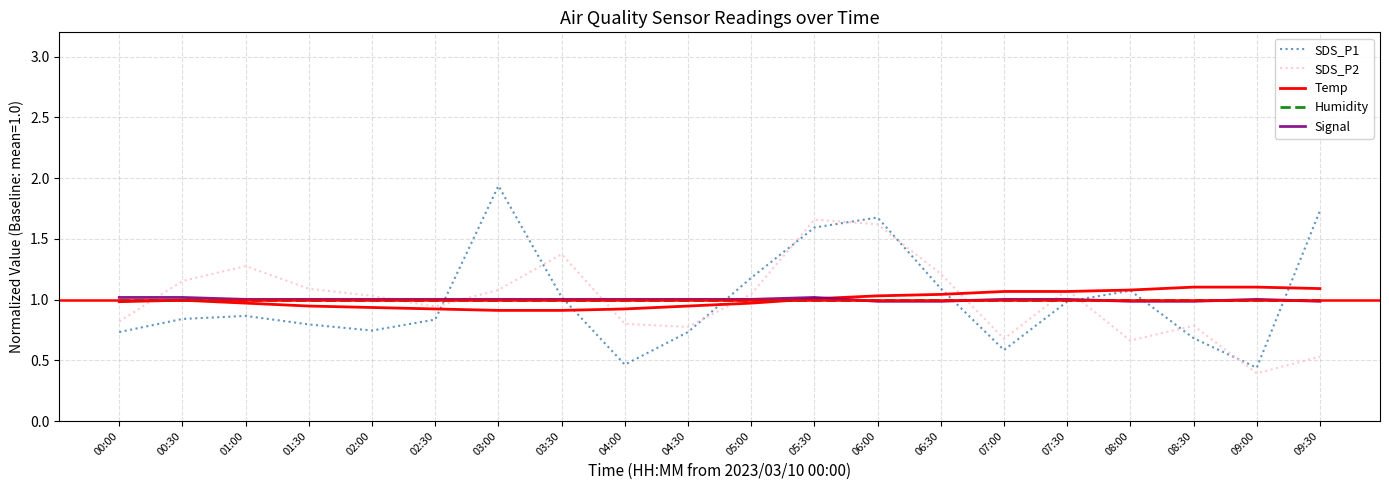

At how many categories does at least one series exceed 0?

20